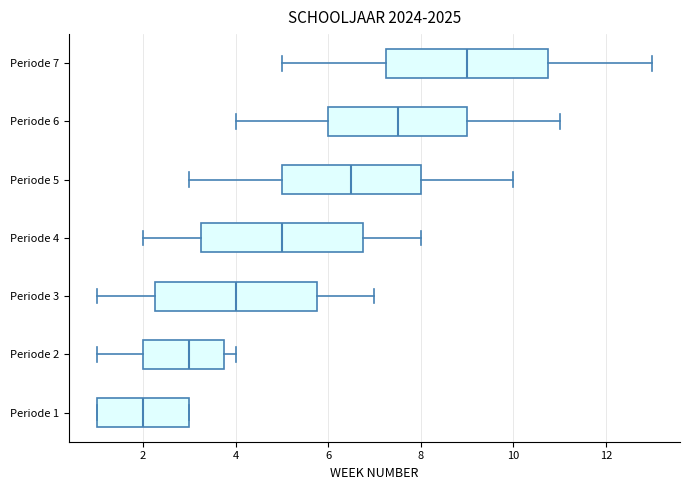

Which box's median line is the furthest to the right?

Periode 7